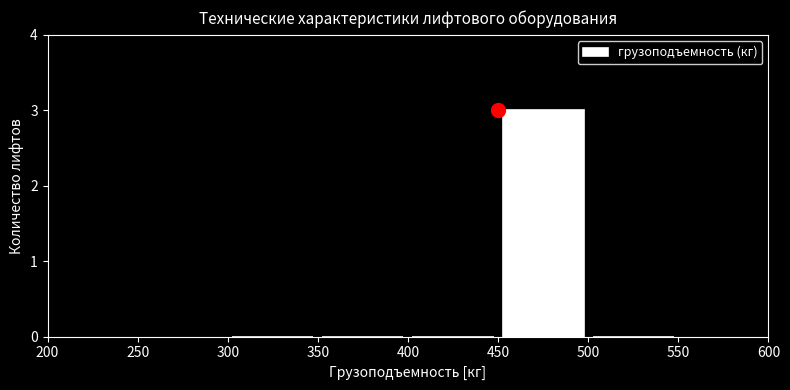

Reading left to right, transcribe this chart: for each bar, give the range it covers on the x-axis and its height. The values are not printed on the chart, so give them approximately, as read against the axis.

300 to 350: 0
350 to 400: 0
400 to 450: 0
450 to 500: 3
500 to 550: 0